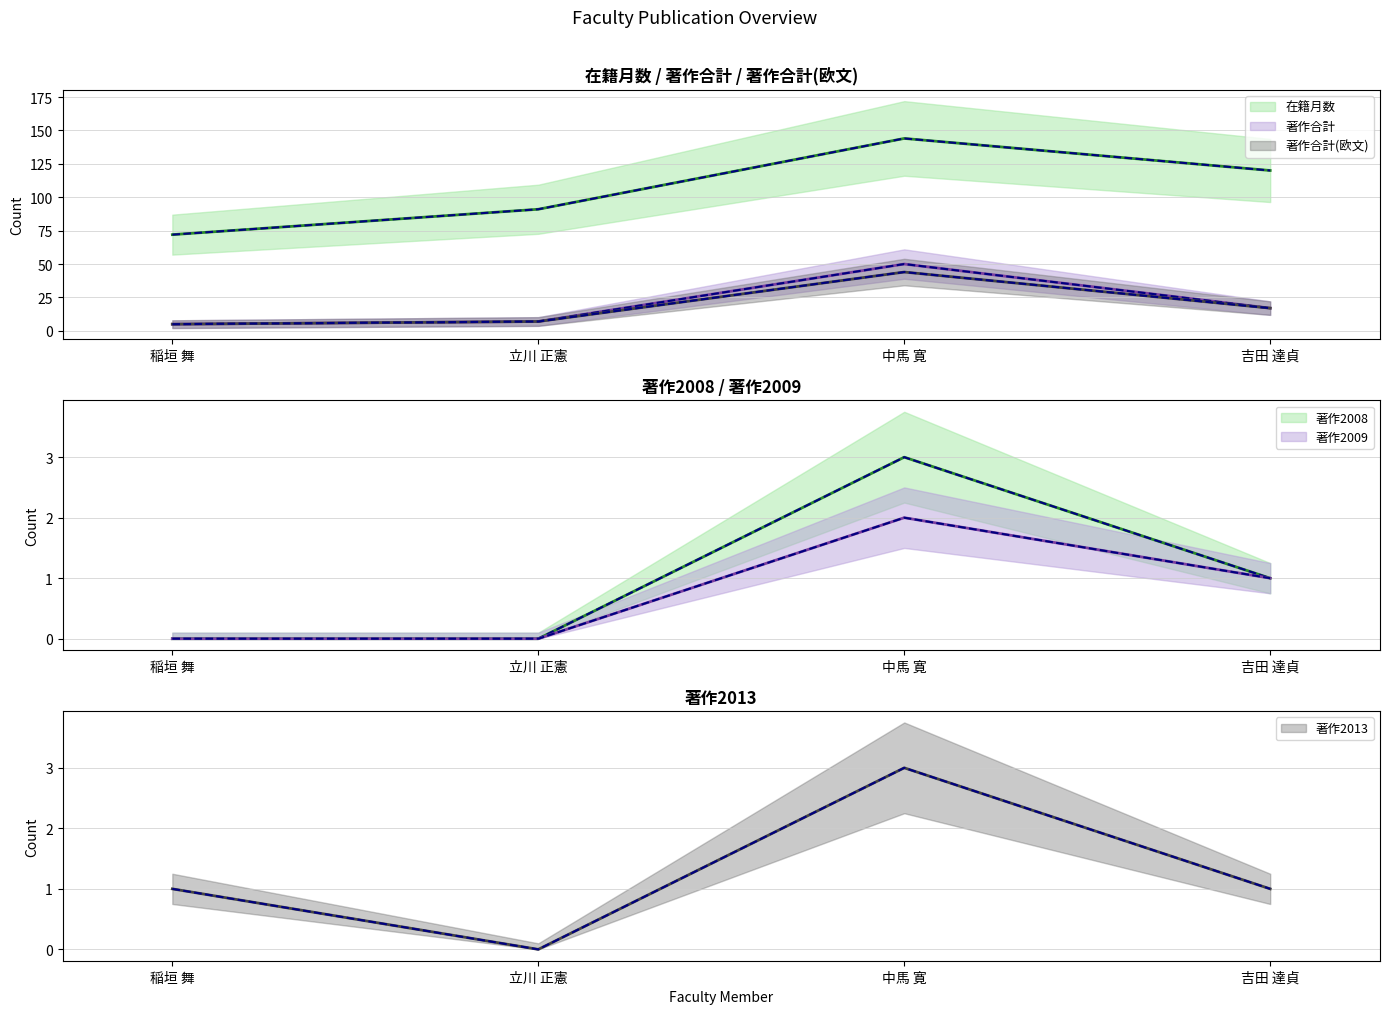

Which category has the highest value across all series?

中馬 寛